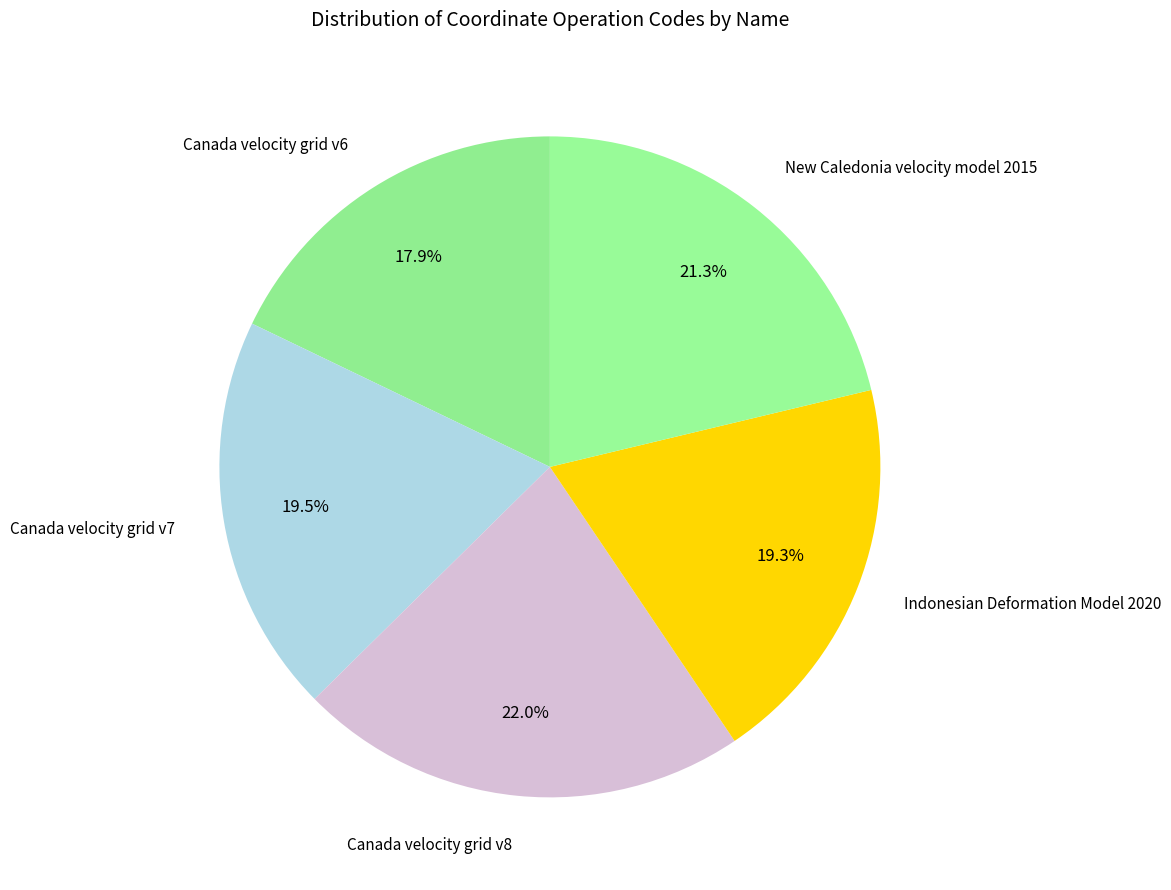

Do Canada velocity grid v7 and New Caledonia velocity model 2015 together represent more than half of the pie?

No